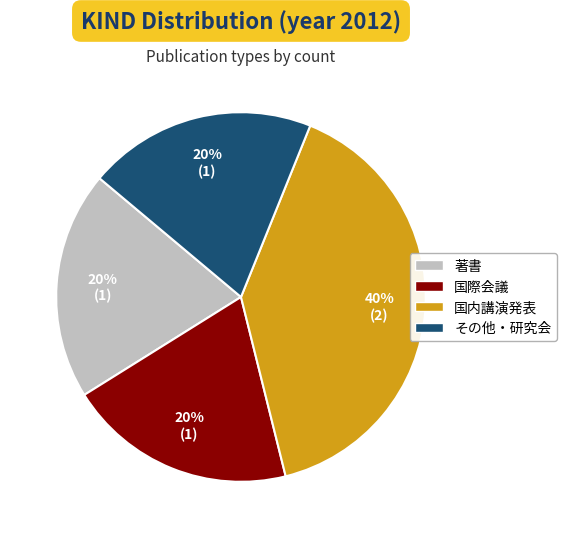

Is there a majority slice in this chart?

No